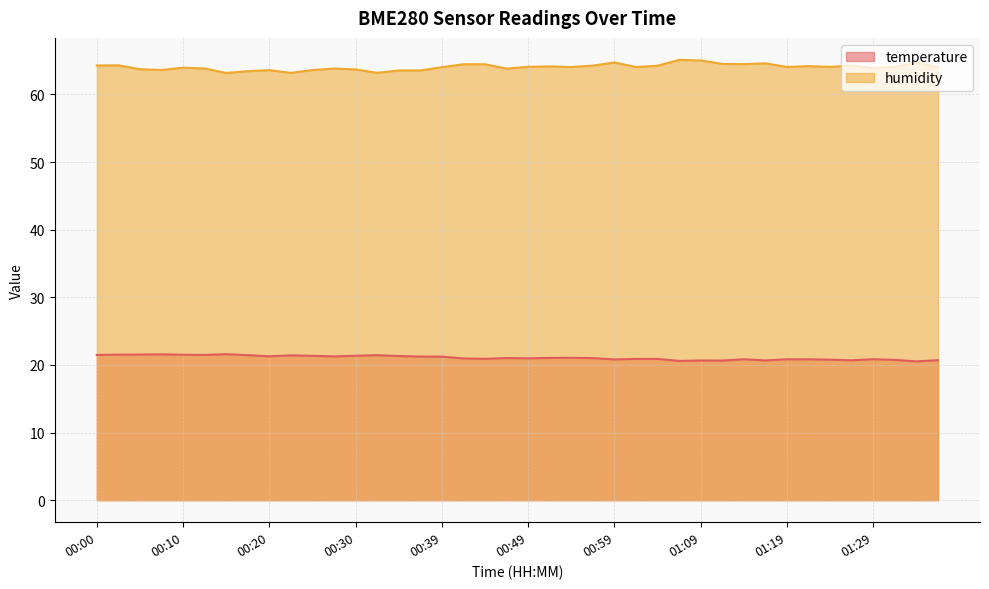

What is the average value of the temperature series?

21.1